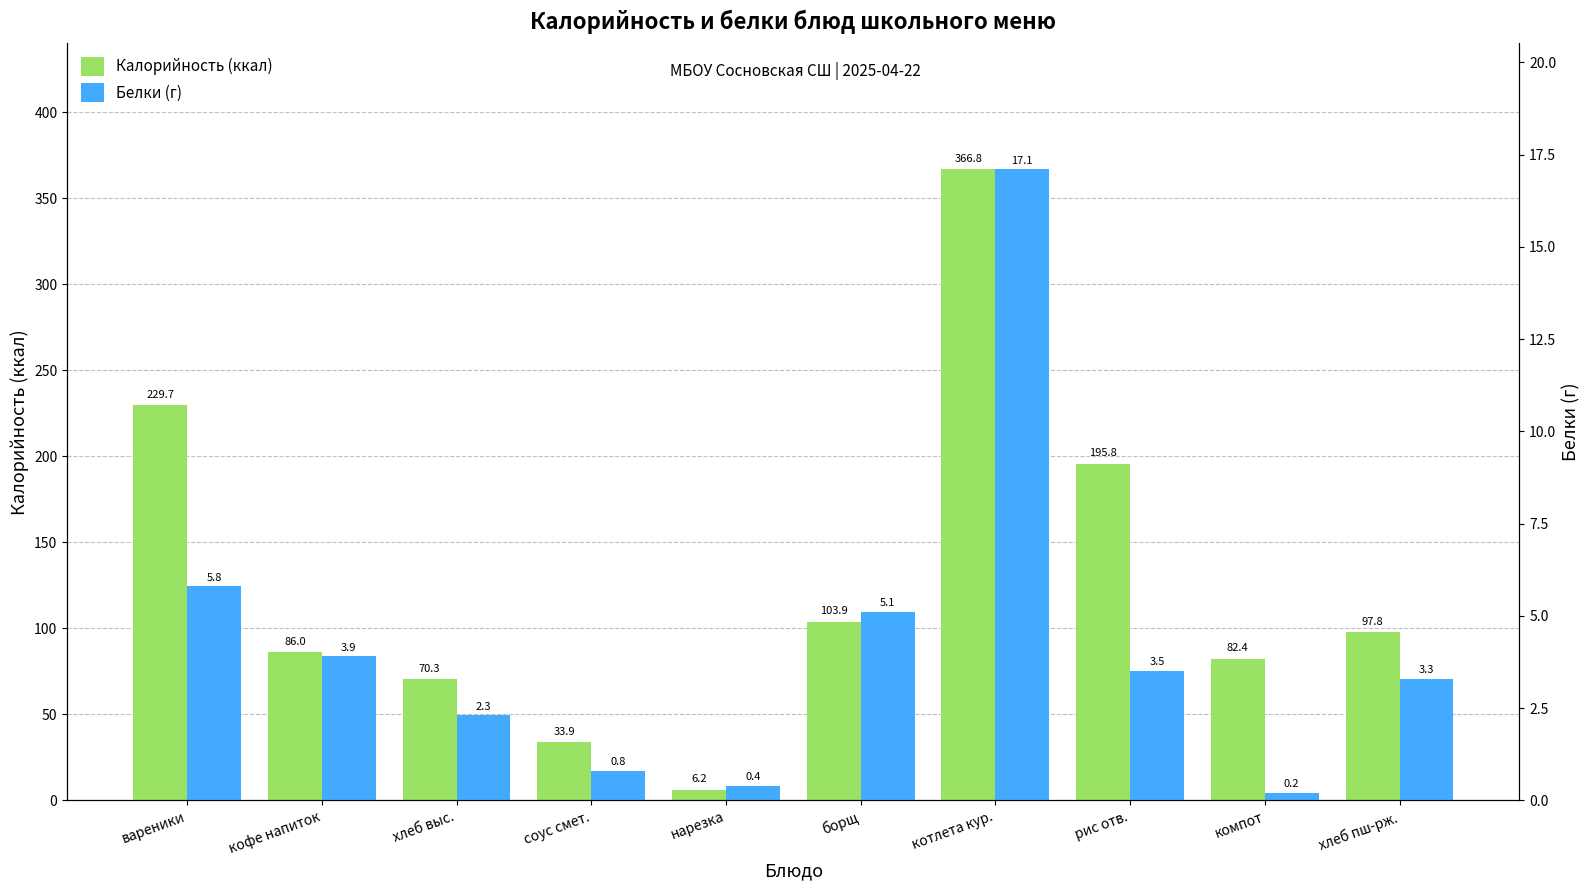

What is the label of the 7th bar from the right?

соус смет.